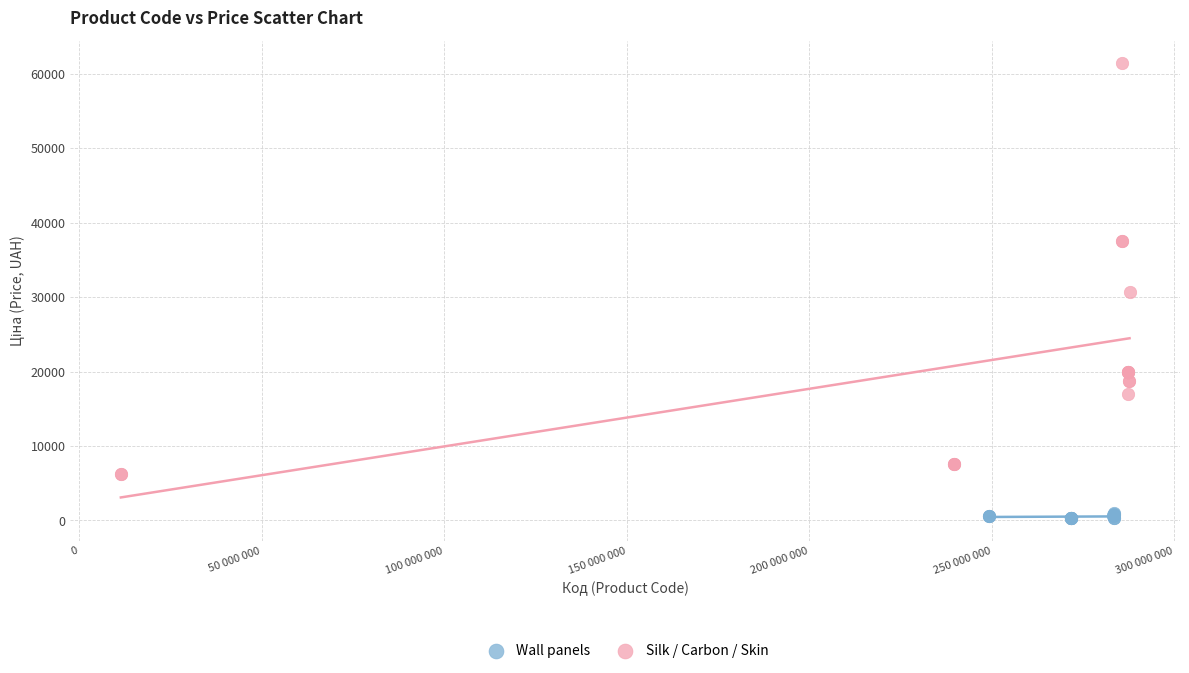

Which series contains the lowest Y value?

Wall panels